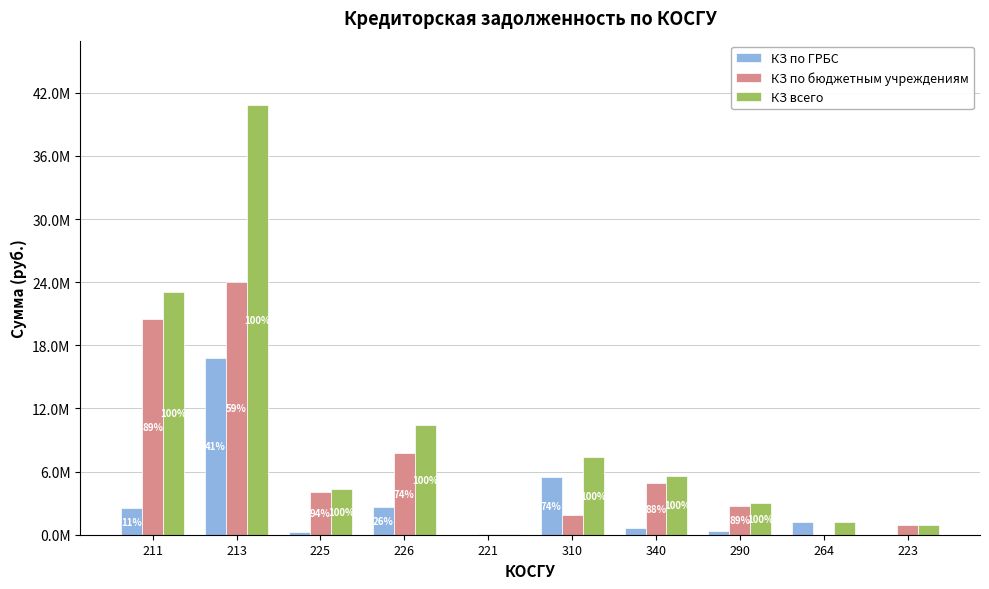

Are the bars horizontal?

No